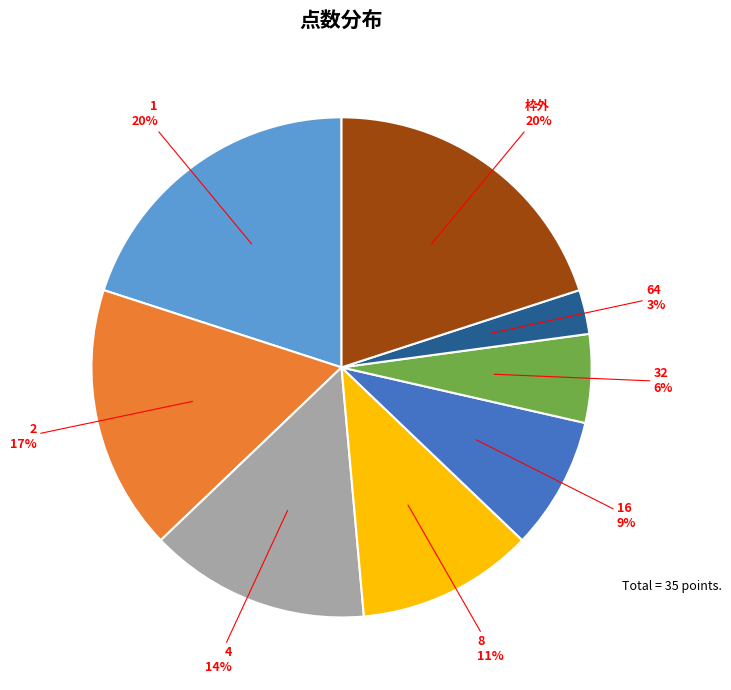

What is the smallest slice in the pie chart?

64